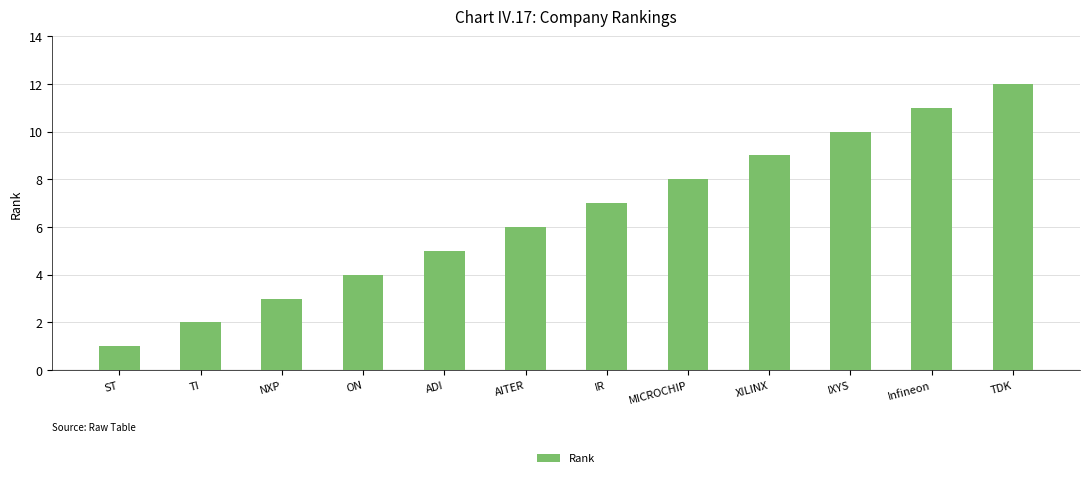

What value does the data have at TDK?

12